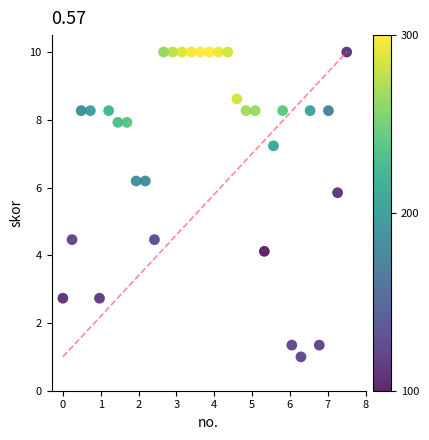

What is the range of X values (max minus min)?

7.5